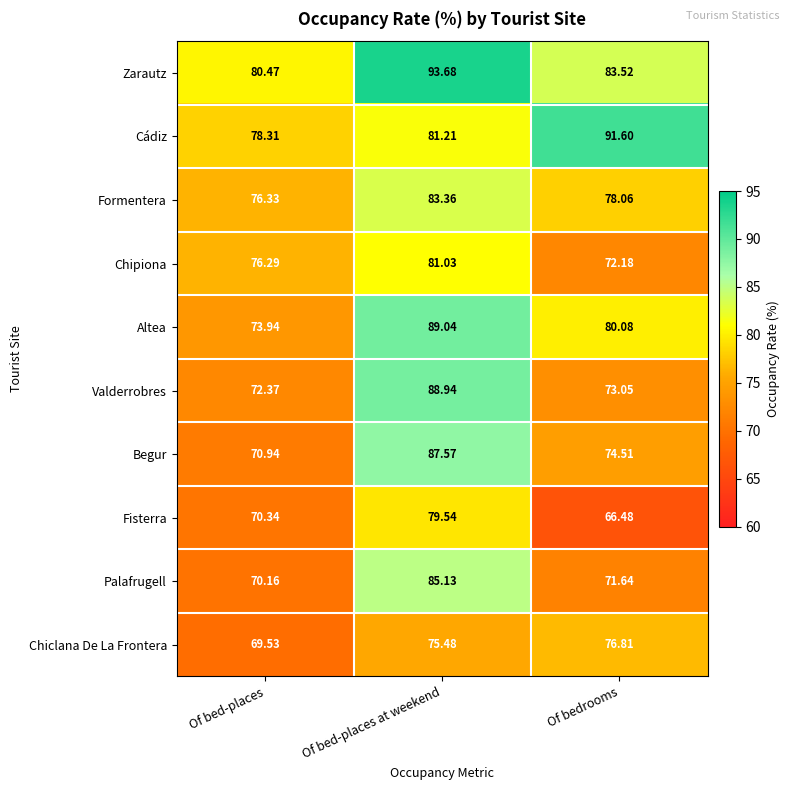

Between Of bed-places at weekend and Of bedrooms, which series saw the biggest shift?

Valderrobres